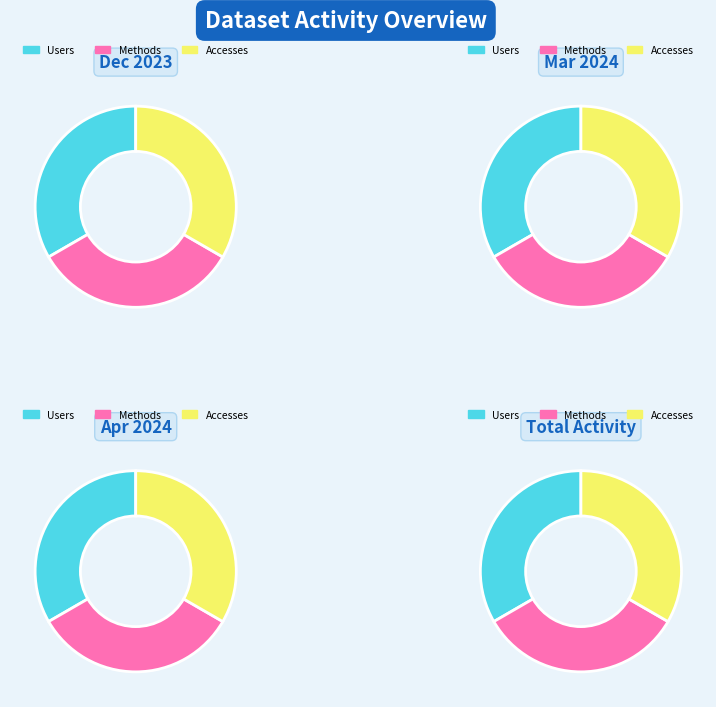

To the nearest percent, what percentage of the pie is 2024-03-01?

33%